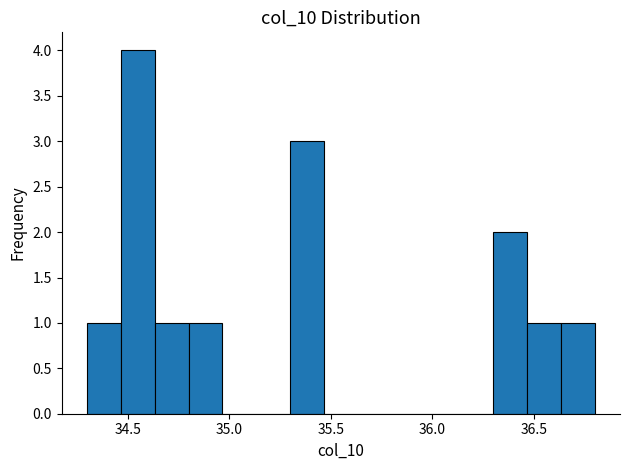

Around what value on the x-axis is the tallest bar? Give the approximate position of its centre, as read against the axis.

34.55